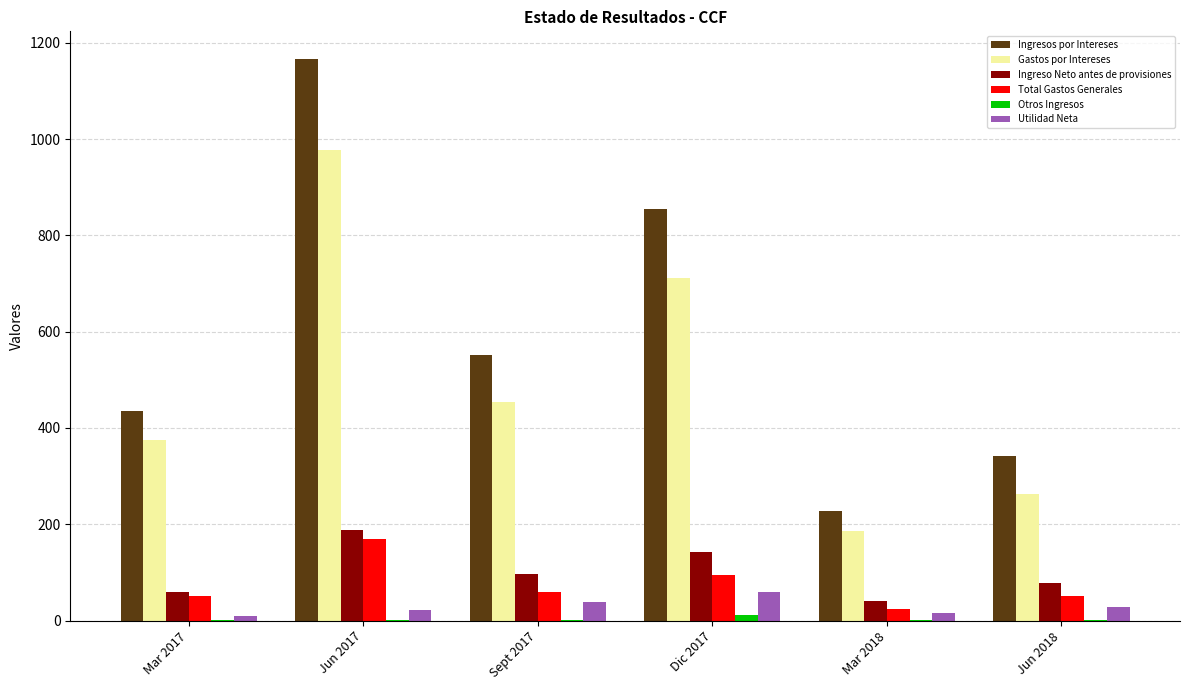

Which category has the highest value in the Ingreso Neto antes de provisiones series?

Jun 2017